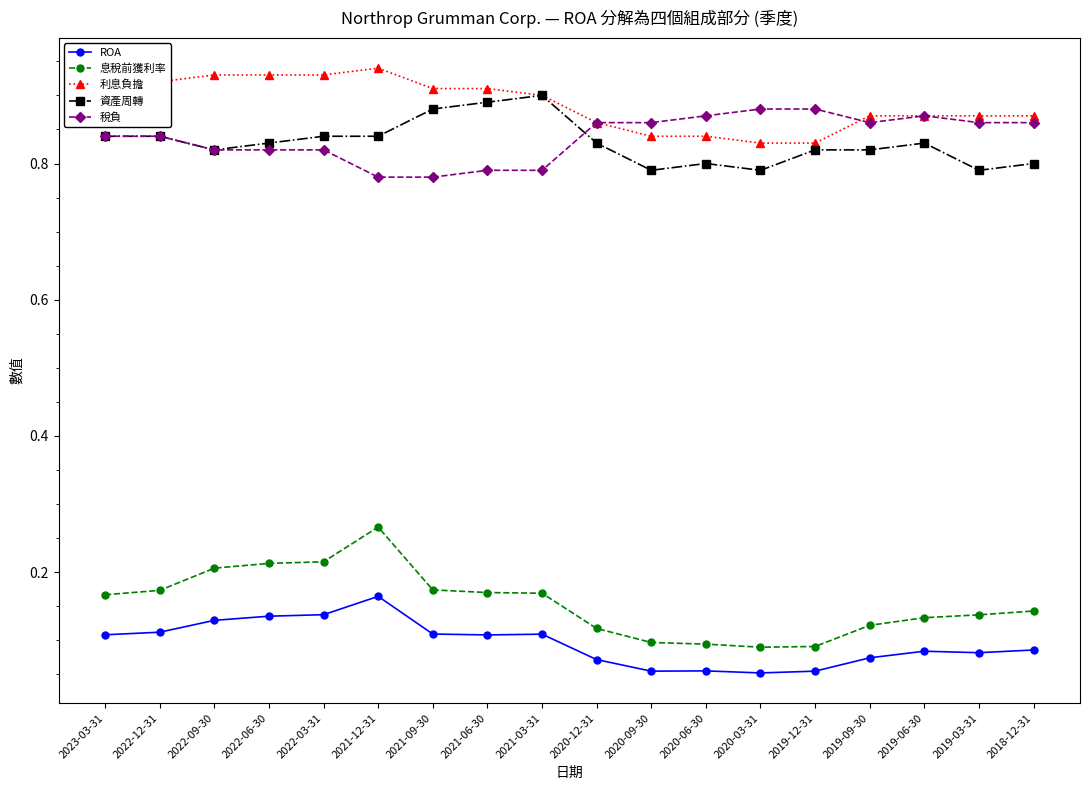

At how many categories does at least one series exceed 0?

18